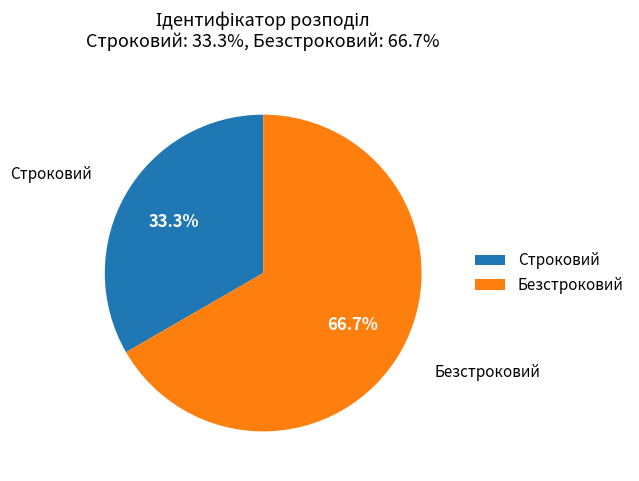

Approximately how many times larger is the value at Безстроковий compared to Строковий?

2.0